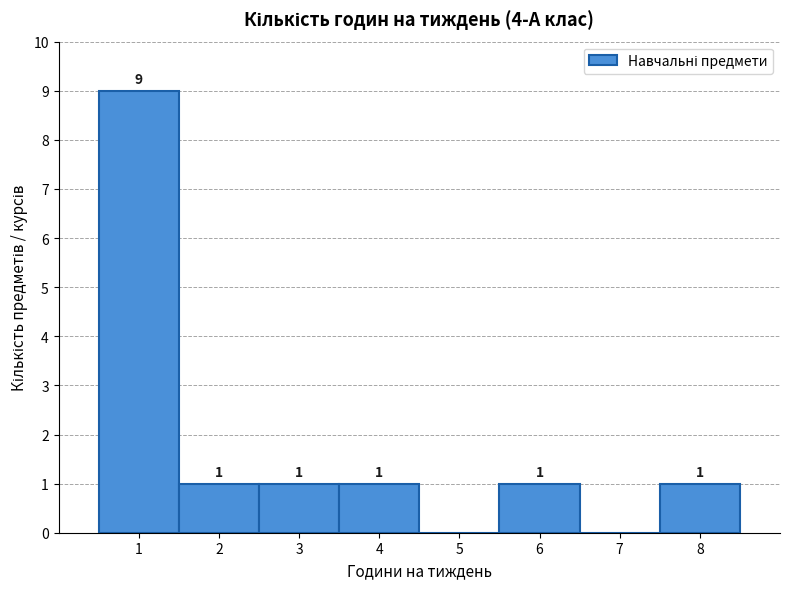

Which range on the x-axis has the tallest bar?

0.5 to 1.5